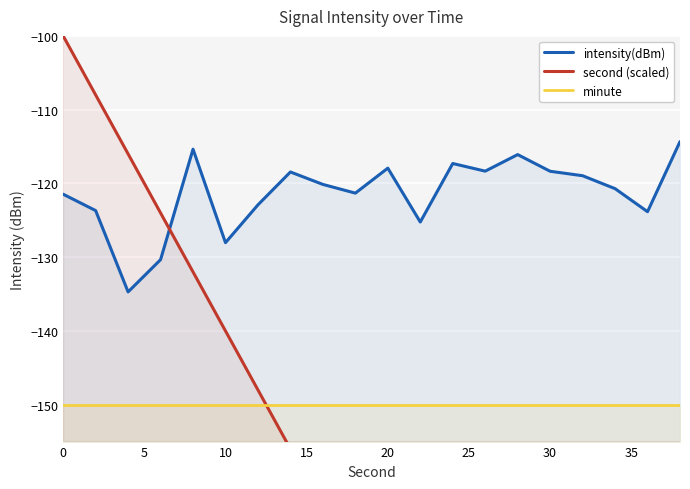

How many data points does each series have?

20